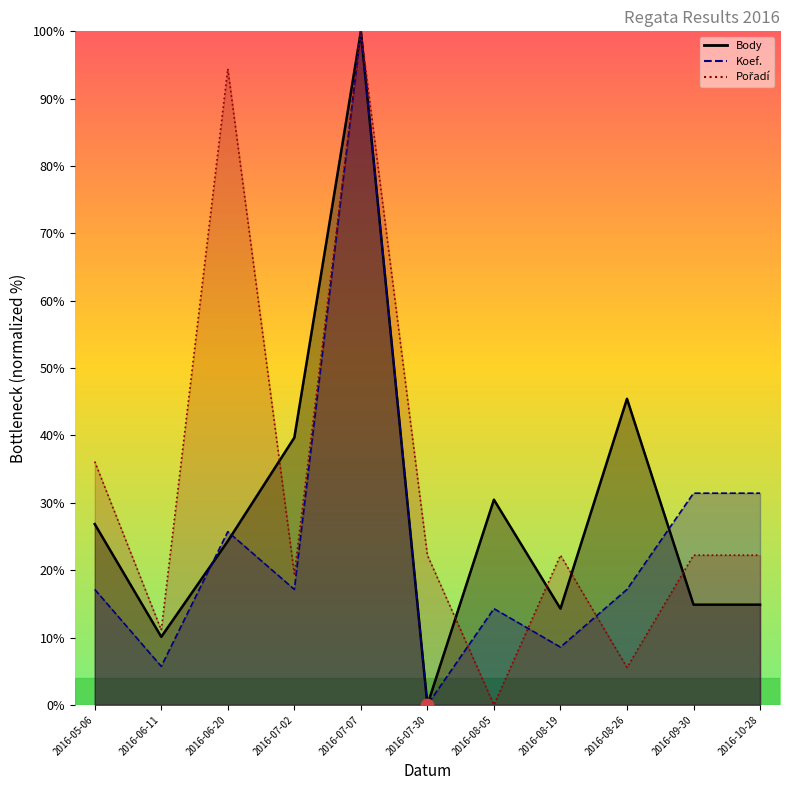

Which series contains the lowest Y value?

Body